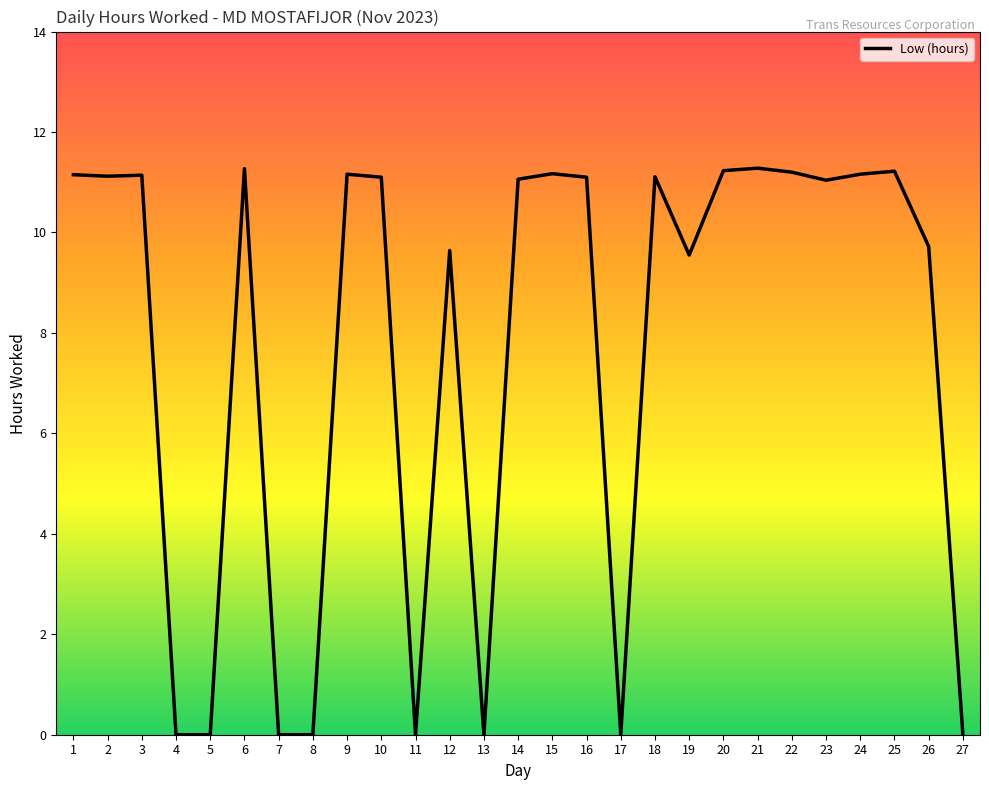

What is the approximate value at 6?

11.3